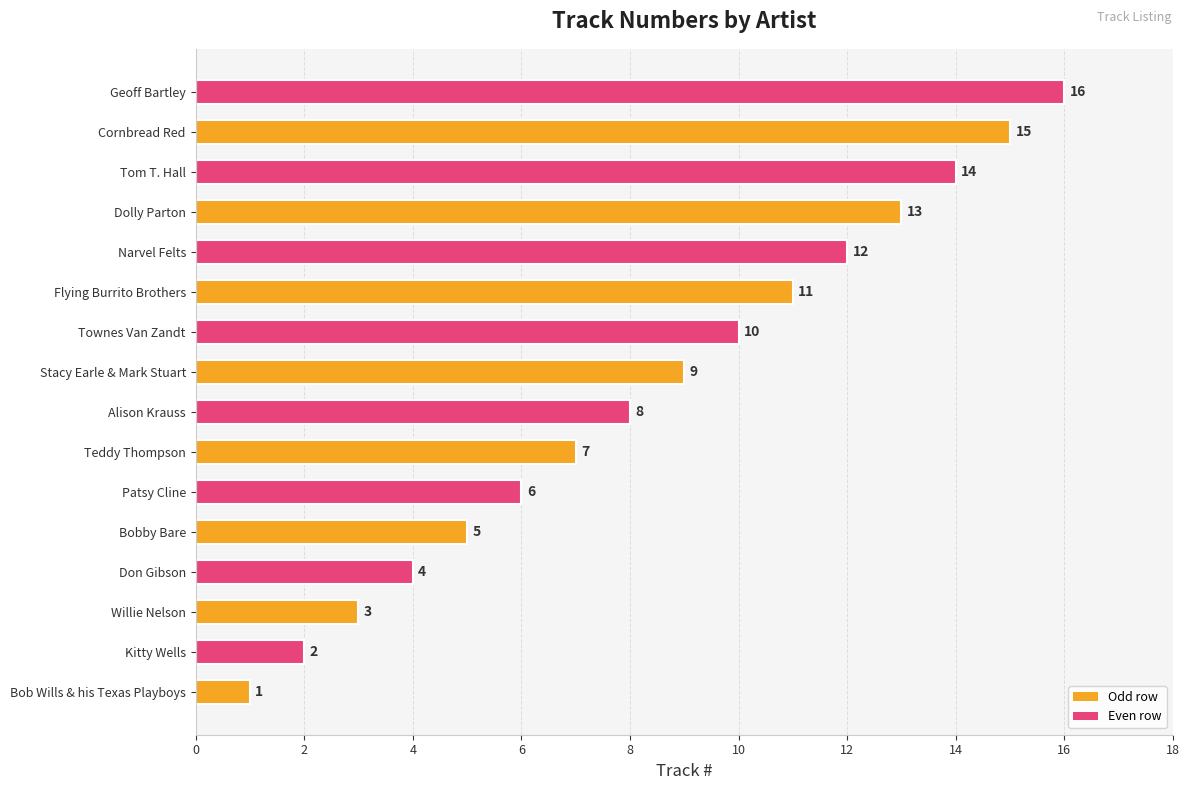

Is it true that the value at Willie Nelson is 1?

False